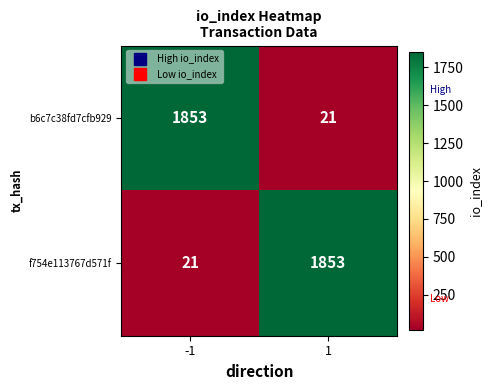

What is the total value across all series at 1?

1874